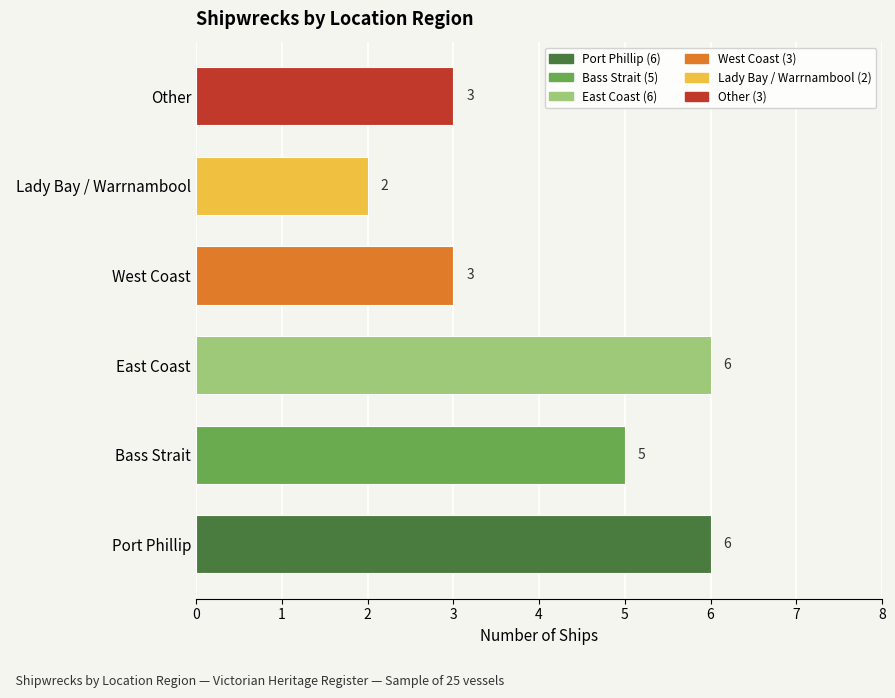

What is the change in value from East Coast to West Coast?

-3